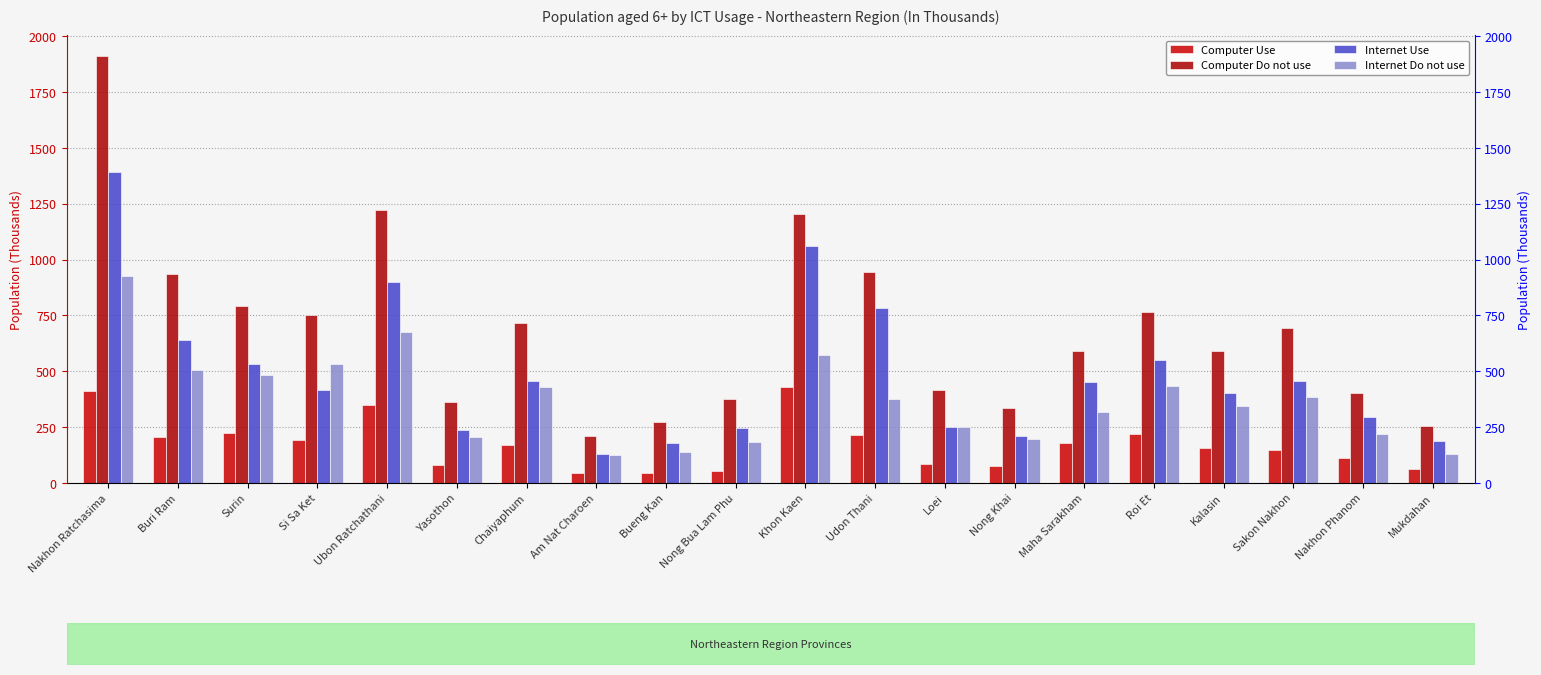

How many bars are there in each group?

4